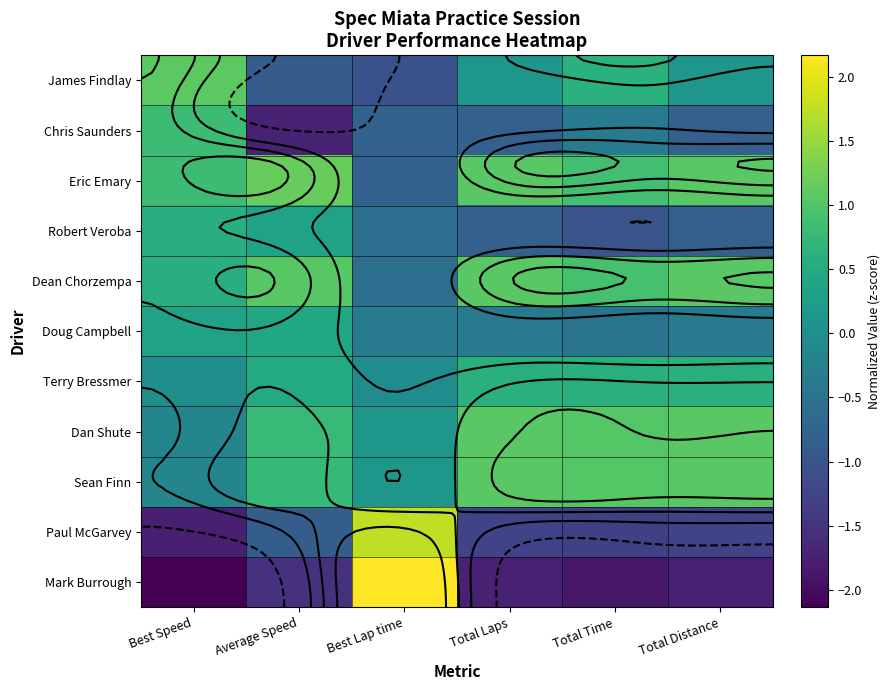

Which series has the largest range (max minus min)?

Mark Burrough